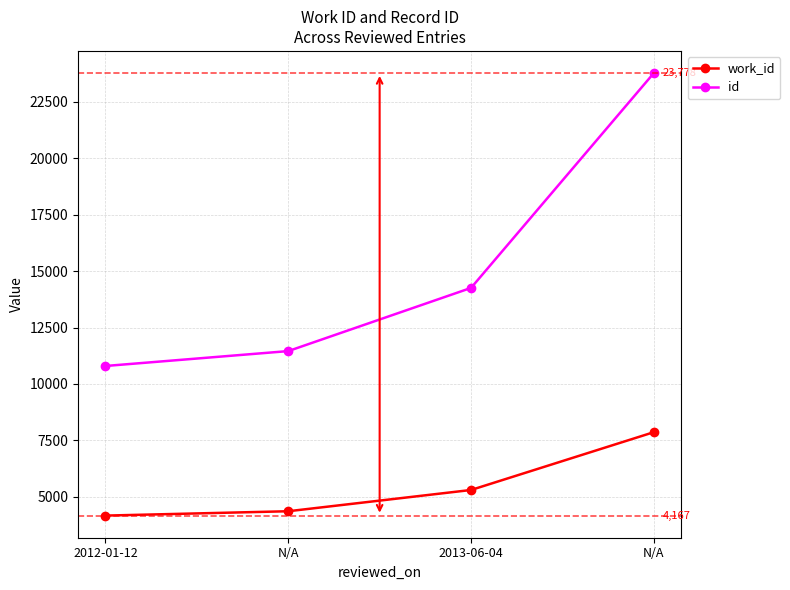

True or false: work_id and id intersect in this chart.

False